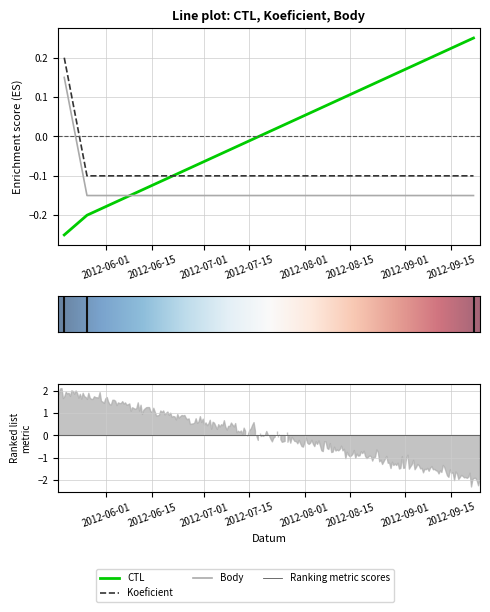

What is the lowest value of the Koeficient series?

-0.1